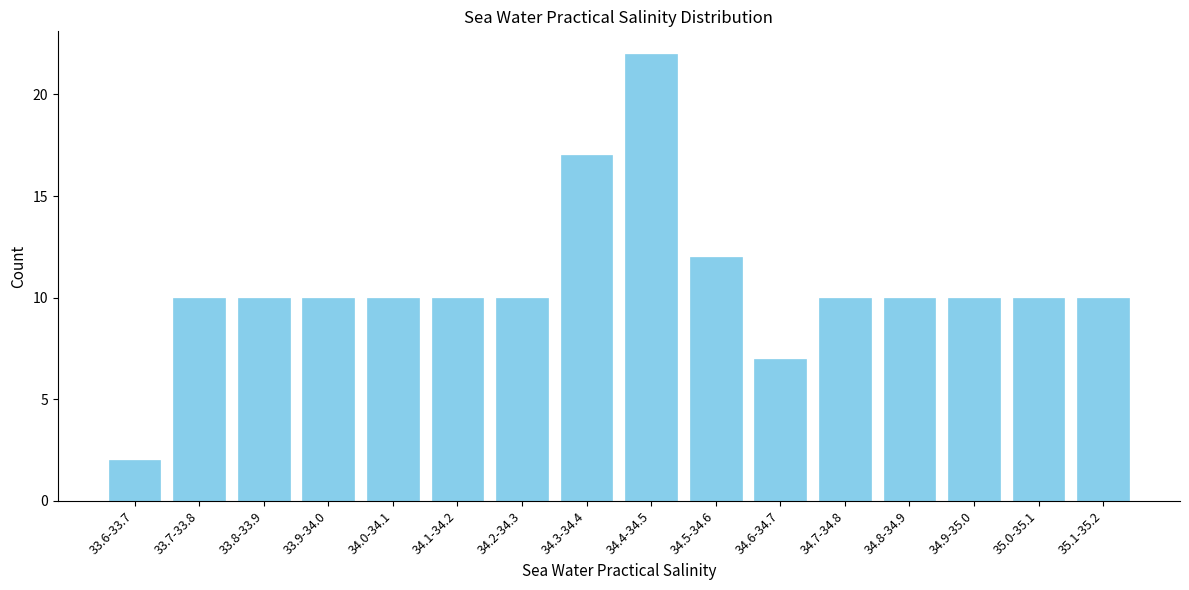

Reading left to right, list all the values displayed in this chart.

33.6-33.7=2	33.7-33.8=10	33.8-33.9=10	33.9-34.0=10	34.0-34.1=10	34.1-34.2=10	34.2-34.3=10	34.3-34.4=17	34.4-34.5=22	34.5-34.6=12	34.6-34.7=7	34.7-34.8=10	34.8-34.9=10	34.9-35.0=10	35.0-35.1=10	35.1-35.2=10